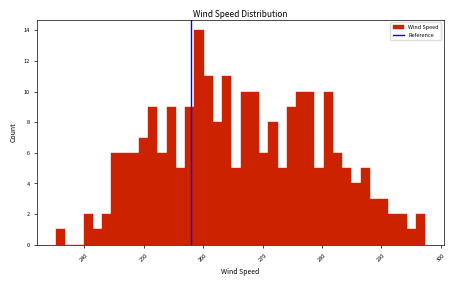

Read against the x-axis, roughly where is the centre of the tallest bar?

259